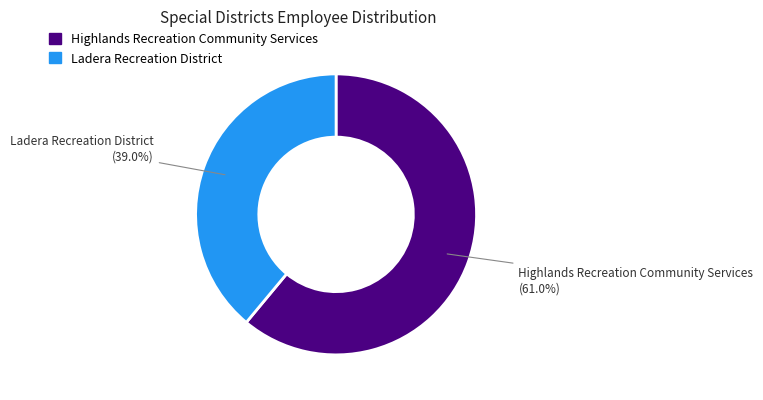

How many segments does this pie chart have?

2